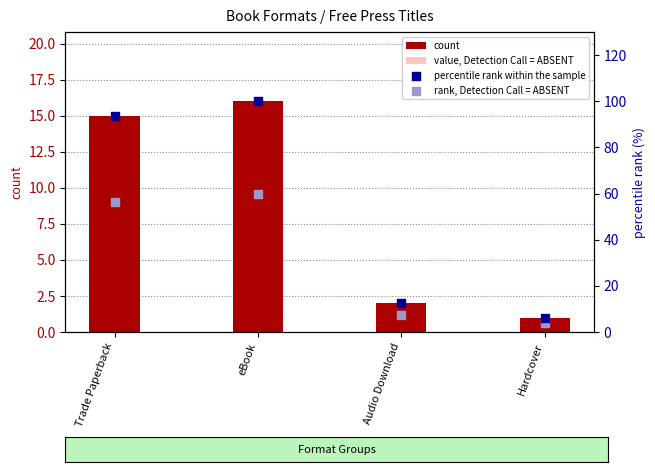

Which series reaches the minimum Y coordinate?

value, Detection Call = ABSENT